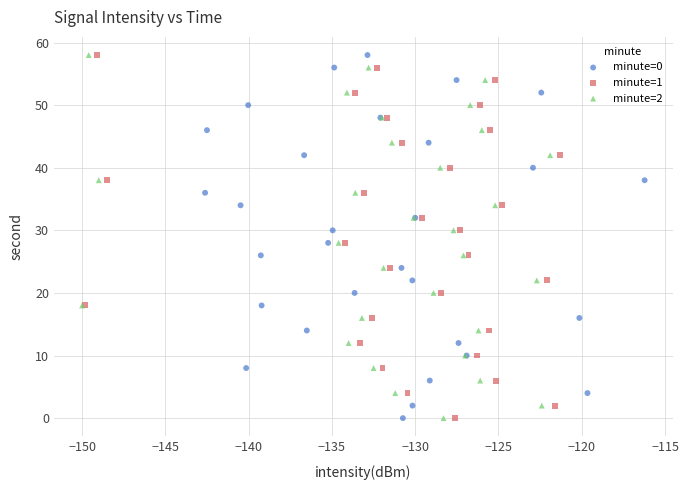

What are all the series names shown in the legend?

minute=0, minute=1, minute=2